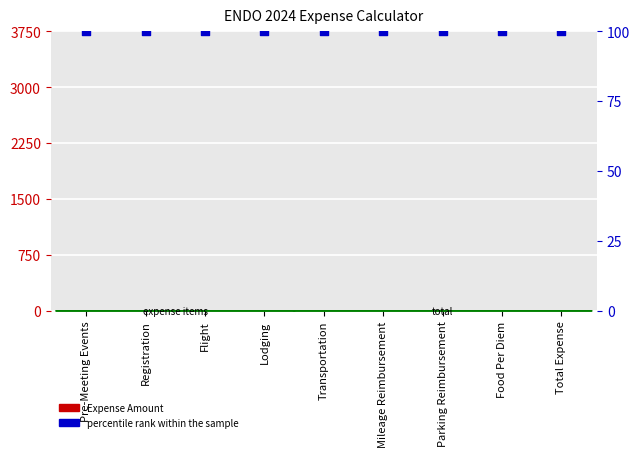

What are all the series names shown in the legend?

Expense Amount, percentile rank within the sample